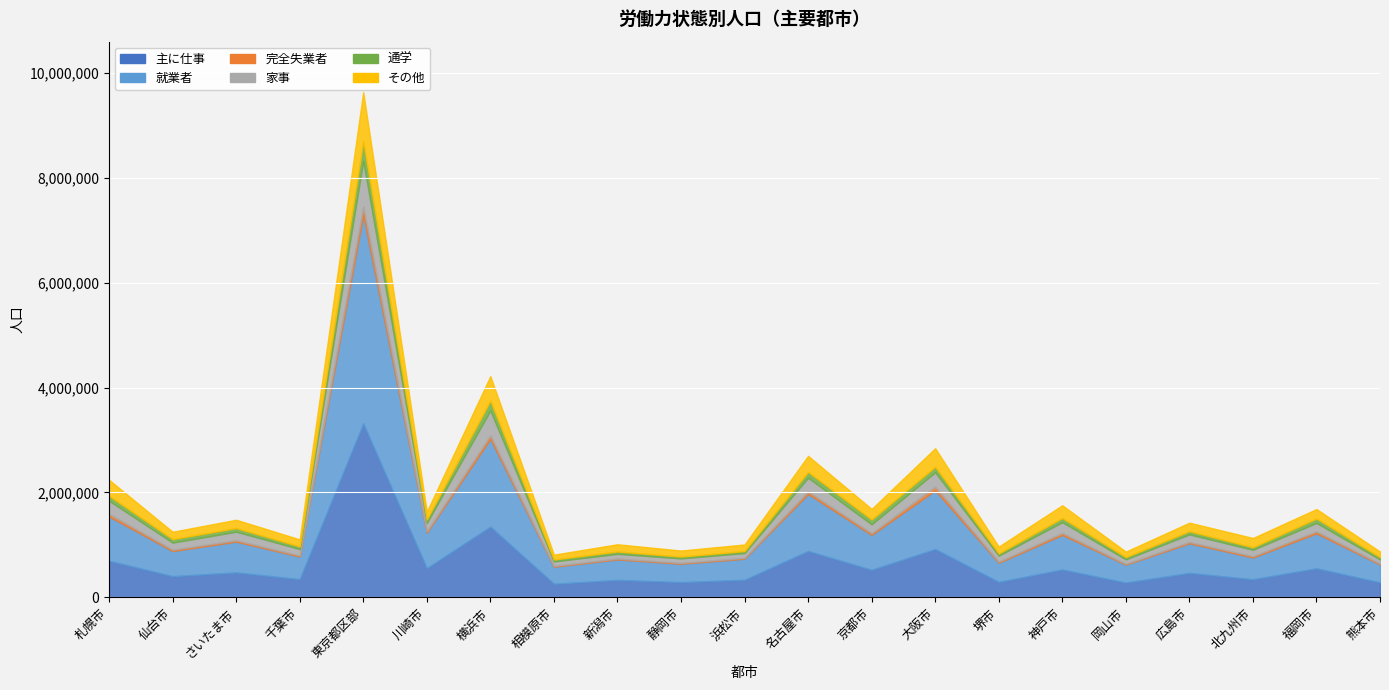

True or false: 完全失業者 and 就業者 cross at least once.

False